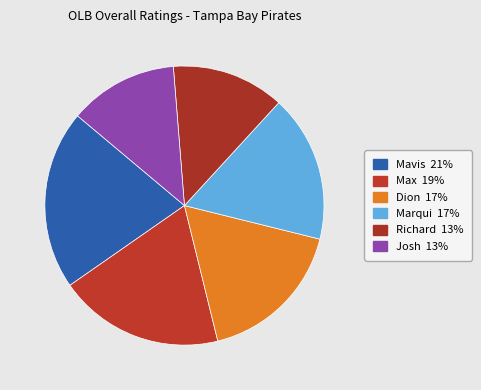

How many segments does this pie chart have?

6